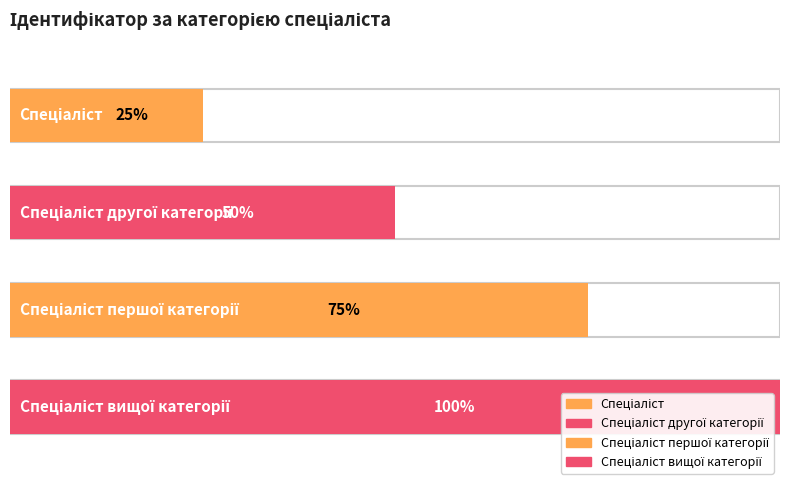

The value at Спеціаліст вищої категорії is 3. True or false?

False